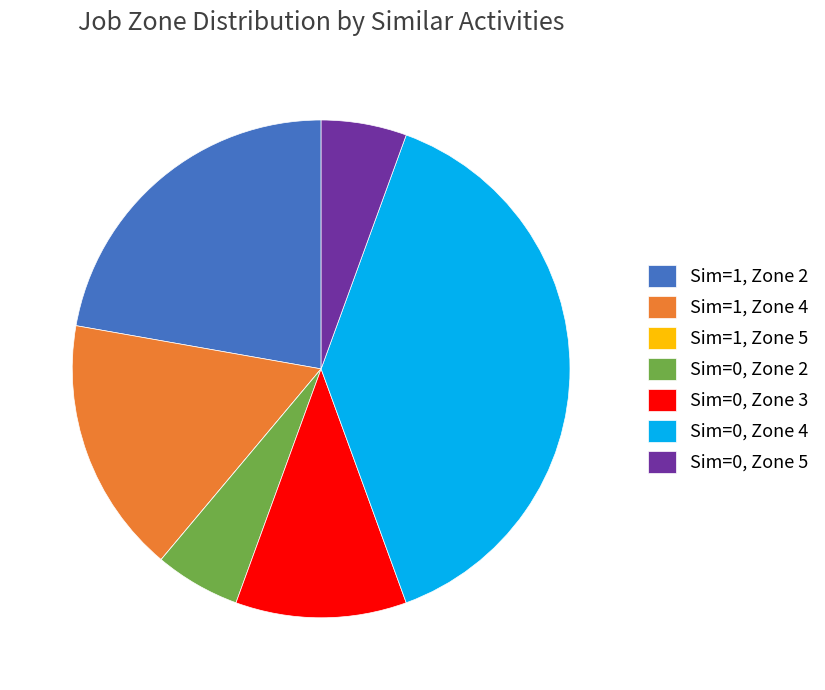

Which category has the biggest portion of the pie?

Sim=0, Zone 4